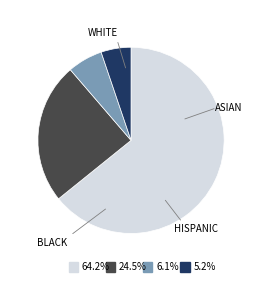

Is there any slice that represents more than half of the pie?

Yes